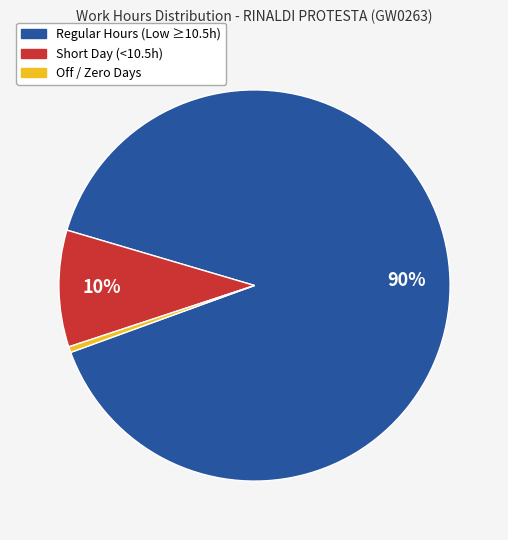

Is there a majority slice in this chart?

Yes